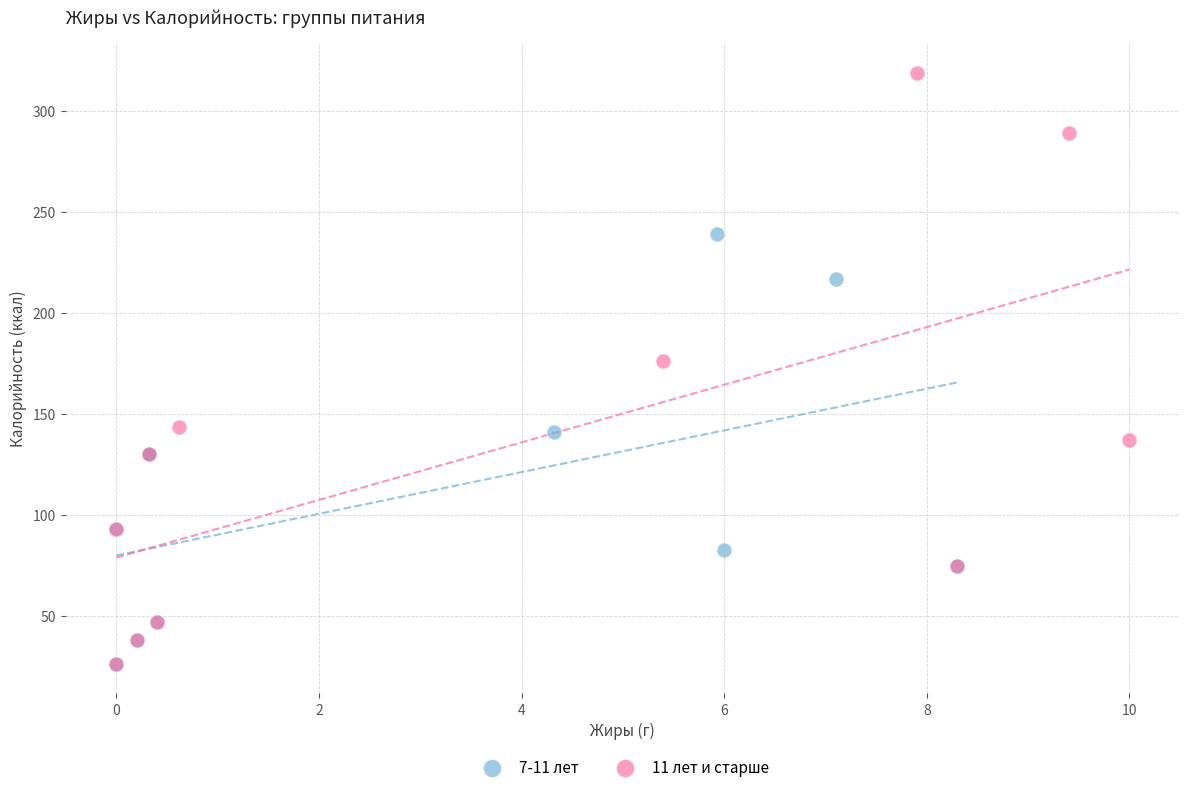

Which series contains the highest Y value?

11 лет и старше